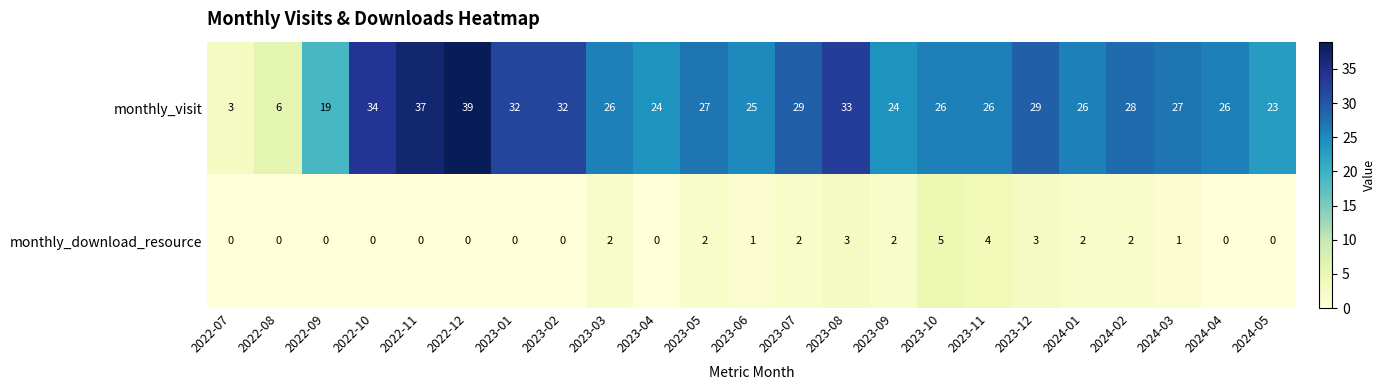

Read the monthly_visit value at 2023-02, to the nearest 10.

30